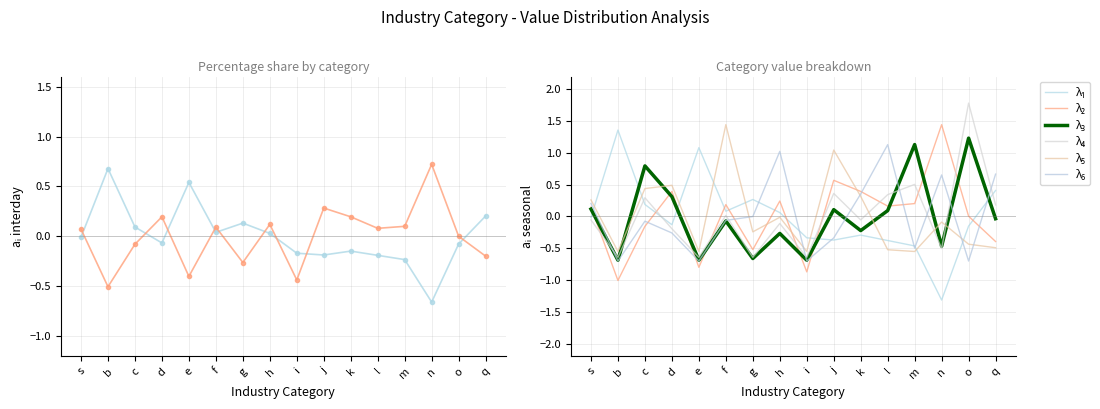

Count the number of data series in this chart.

6